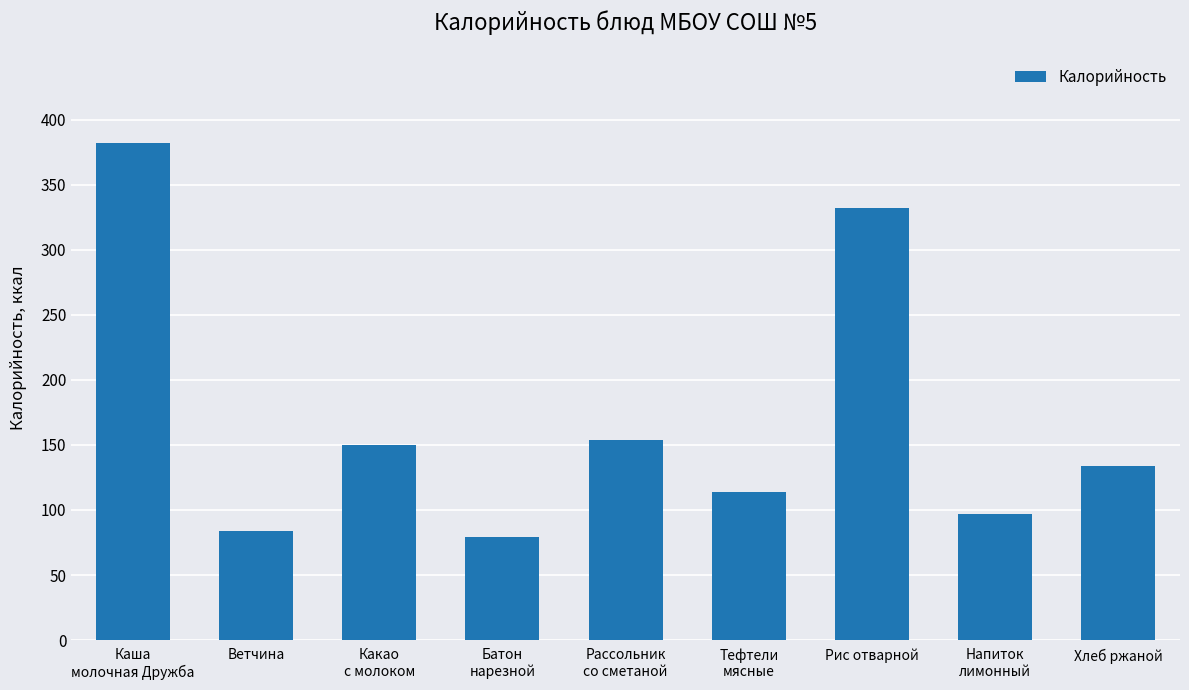

Rank the categories by value from highest to lowest.

Каша
молочная Дружба, Рис отварной, Рассольник
со сметаной, Какао
с молоком, Хлеб ржаной, Тефтели
мясные, Напиток
лимонный, Ветчина, Батон
нарезной